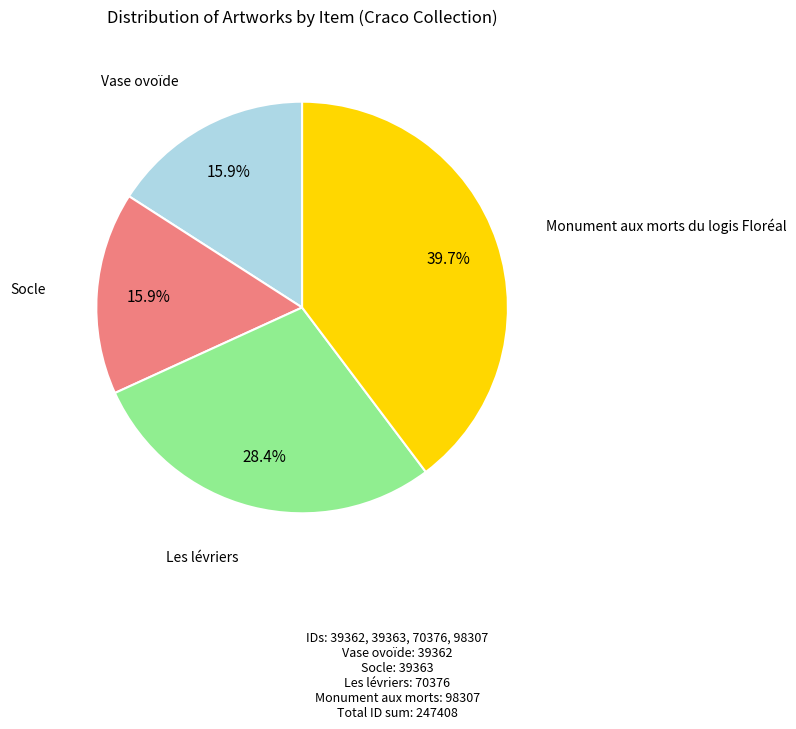

Count the number of slices in the pie.

4